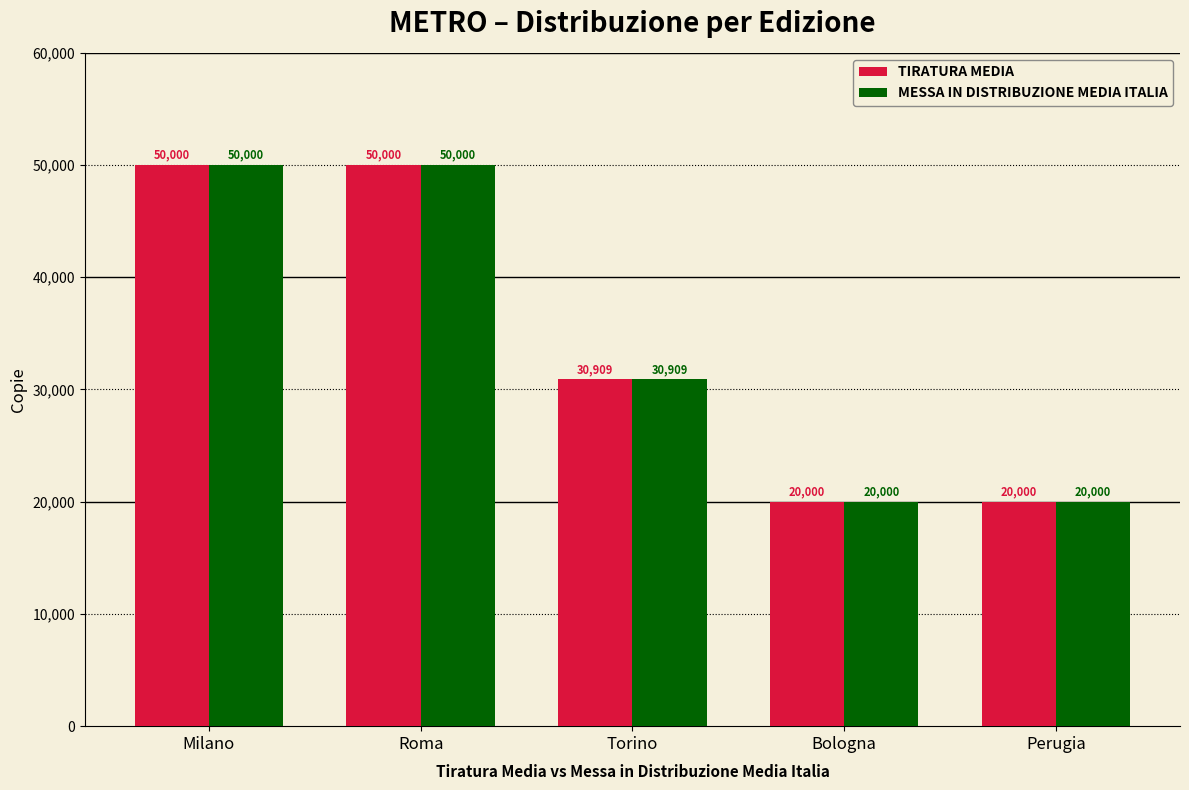

What are all the series names shown in the legend?

TIRATURA MEDIA, MESSA IN DISTRIBUZIONE MEDIA ITALIA